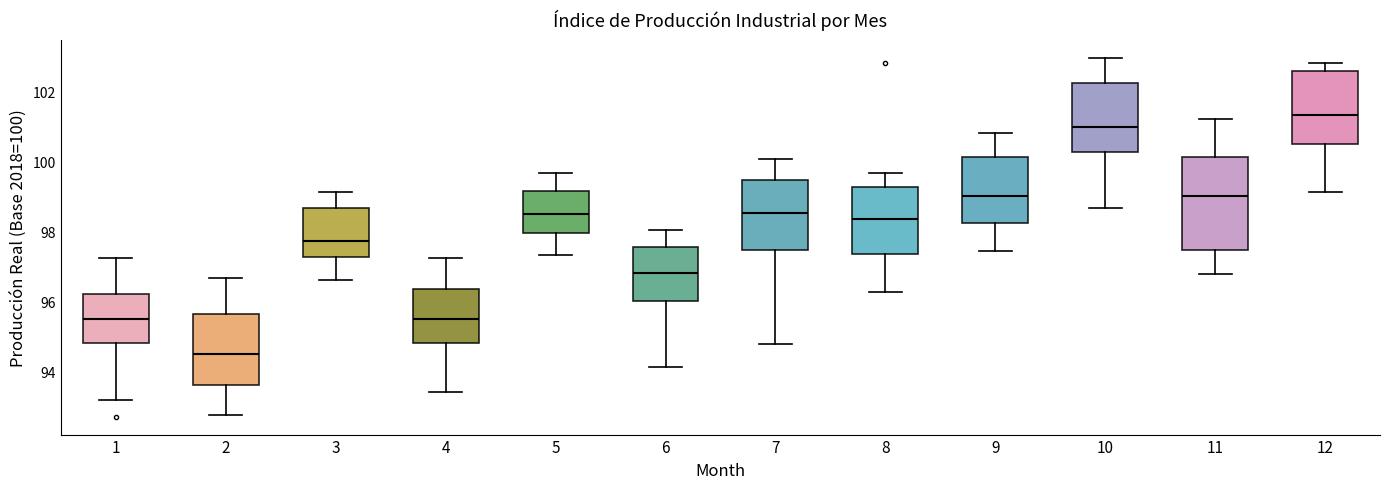

Reading left to right, transcribe this box plot: for each box, give where its median line is, the range the box spans, and where its two whiskers end, as read against the y-axis. The values are not printed on the chart, so give them approximately, as read against the axis.

1: median 95.4, box 94.8 to 96.2, whiskers 93.2 to 97.2
2: median 94.6, box 93.6 to 95.6, whiskers 92.8 to 96.6
3: median 97.8, box 97.2 to 98.6, whiskers 96.6 to 99.2
4: median 95.6, box 94.8 to 96.4, whiskers 93.4 to 97.2
5: median 98.6, box 98.0 to 99.2, whiskers 97.4 to 99.6
6: median 96.8, box 96.0 to 97.6, whiskers 94.2 to 98.0
7: median 98.6, box 97.4 to 99.4, whiskers 94.8 to 100.0
8: median 98.4, box 97.4 to 99.2, whiskers 96.2 to 99.6
9: median 99.0, box 98.2 to 100.2, whiskers 97.4 to 100.8
10: median 101.0, box 100.2 to 102.2, whiskers 98.6 to 103.0
11: median 99.0, box 97.4 to 100.2, whiskers 96.8 to 101.2
12: median 101.4, box 100.6 to 102.6, whiskers 99.2 to 102.8